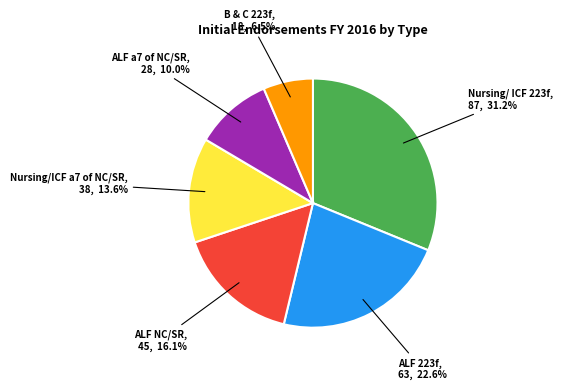

Does any single category account for the majority?

No